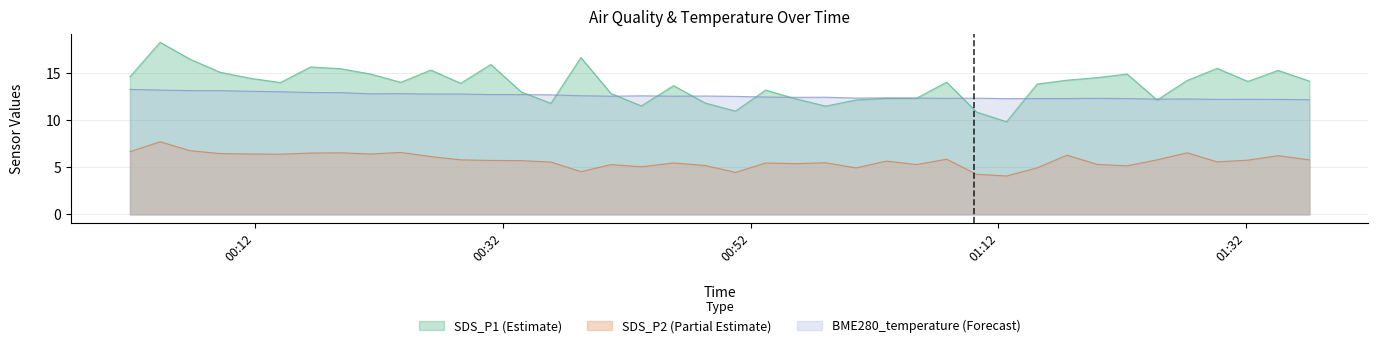

True or false: SDS_P2 and BME280_temperature cross at least once.

False